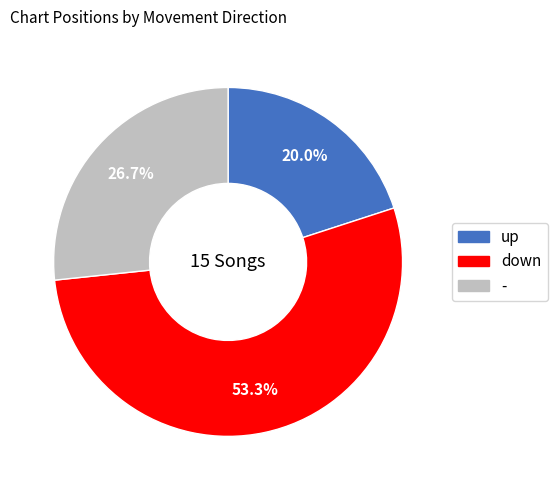

What percentage is the - slice, to the nearest percent?

27%